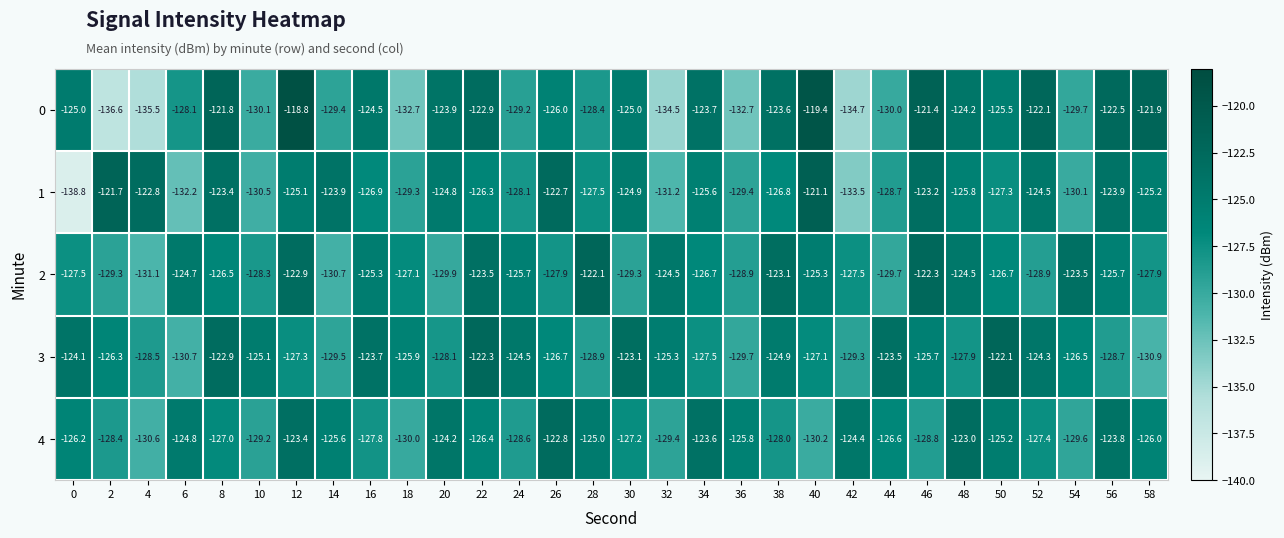

What is the minimum value shown in the chart?

-138.8